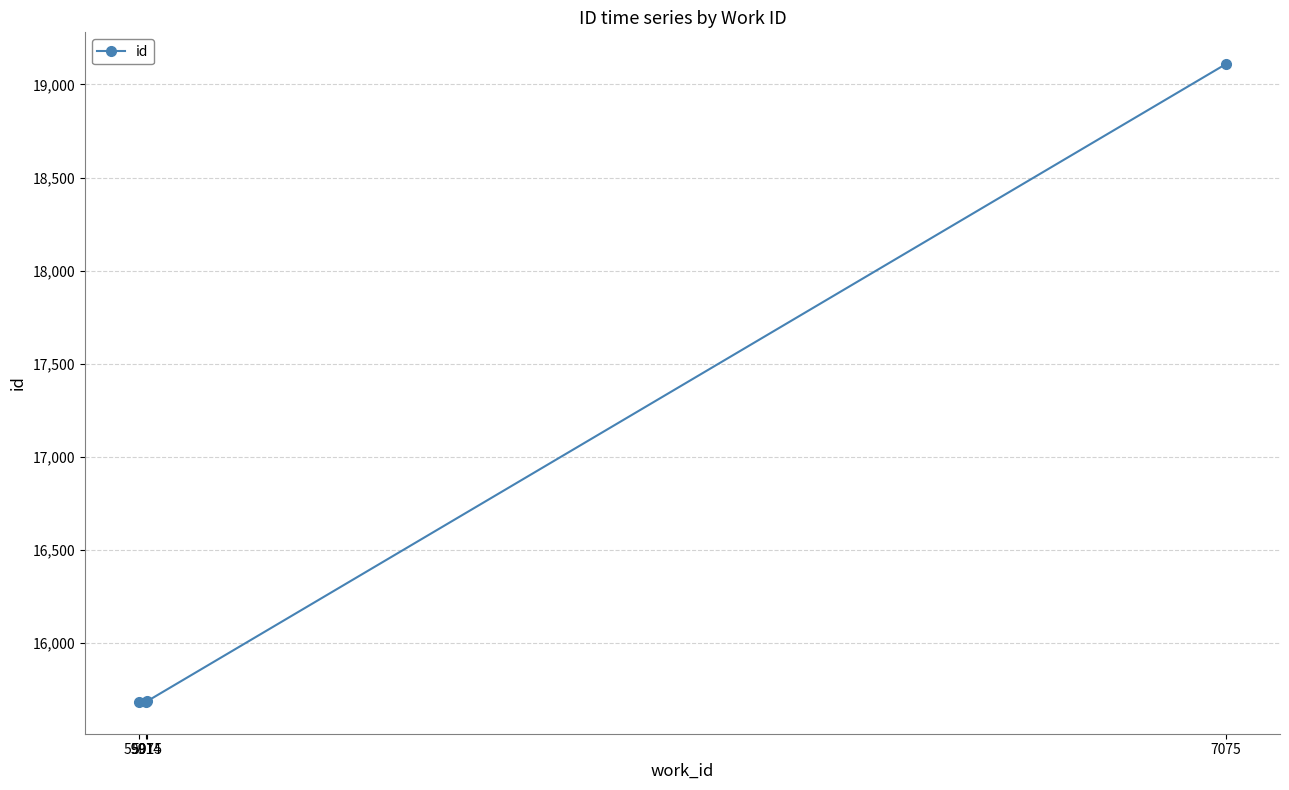

Reading left to right, what are all the values shown in this chart?

5914=15682	5907=15683	5915=15684	7075=19109